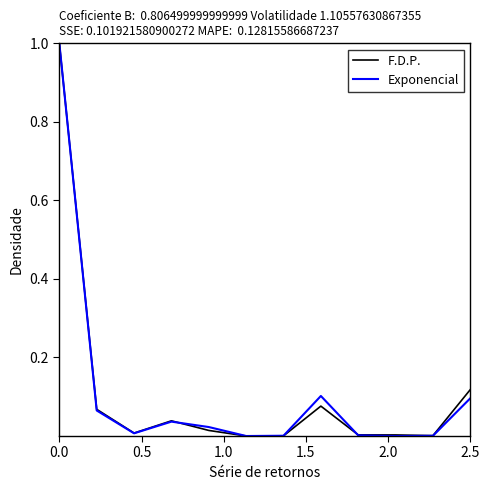

What is the maximum value for Exponencial?

1.0